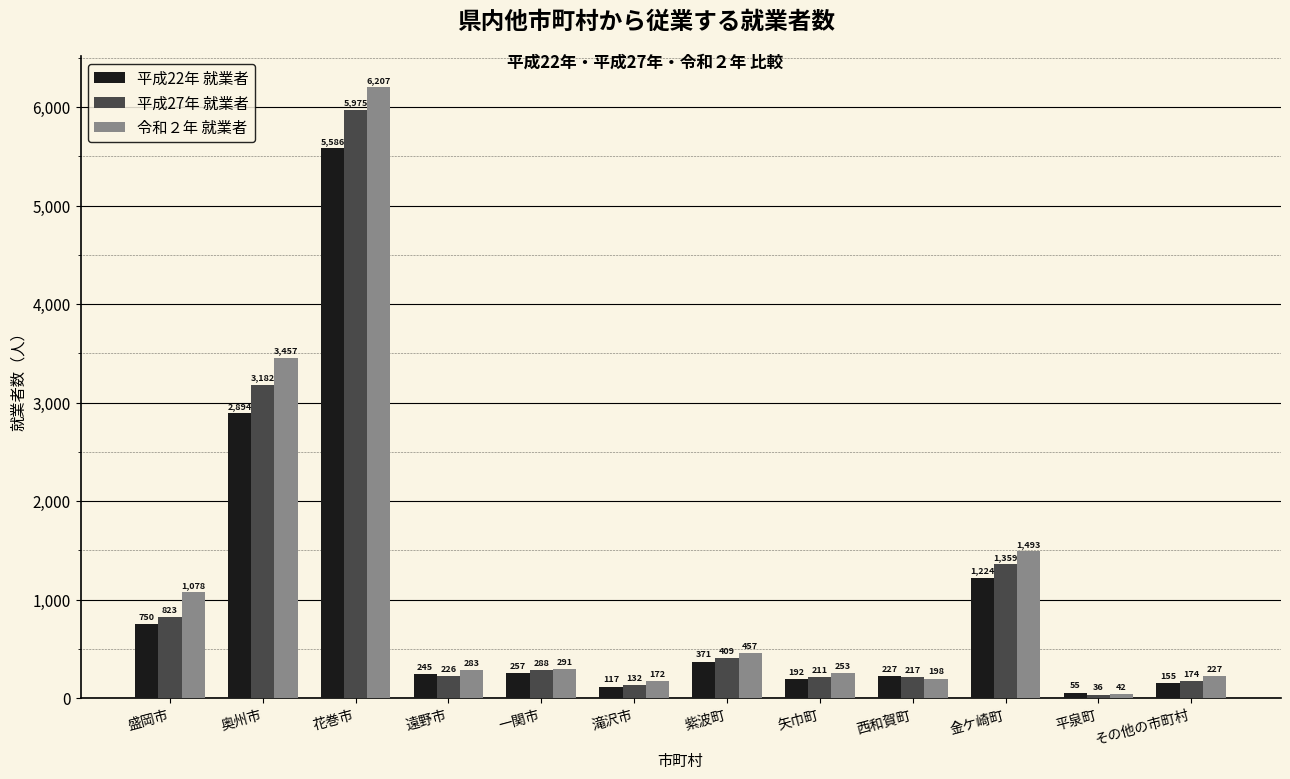

What is the difference between the maximum and minimum values in the 平成22年 就業者 series?

5531